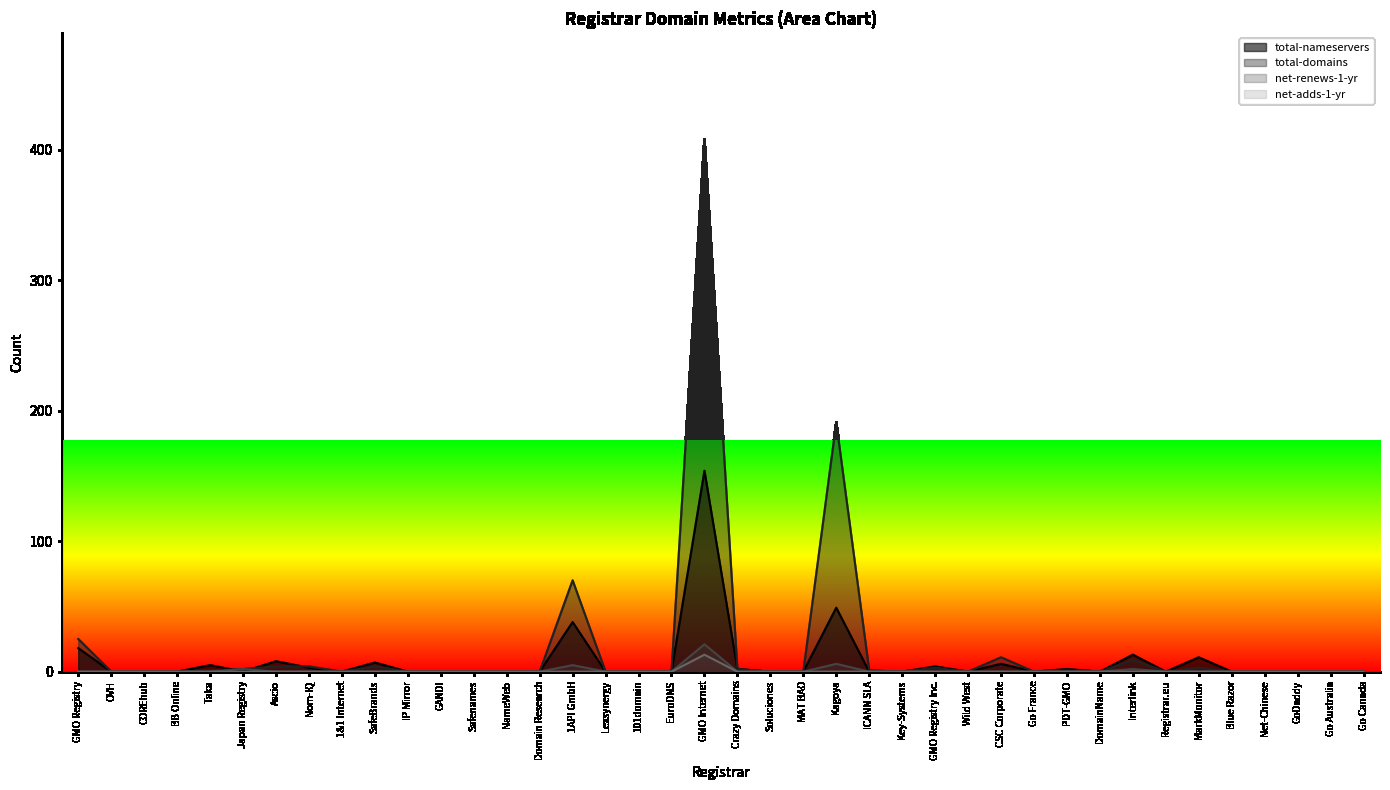

Reading left to right, list all the values displayed in this chart.

total-nameservers: GMO Registry=18	OVH=0	COREhub=0	BB Online=0	Taka=5	Japan Registry=0	Ascio=8	Nom-IQ=3	1&1 Internet=0	SafeBrands=7	IP Mirror=0	GANDI=0	Safenames=0	NameWeb=0	Domain Research=0	1API GmbH=38	Lexsynergy=0	101domain=0	EuroDNS=0	GMO Internet=154	Crazy Domains=2	Soluciones=0	MAT BAO=0	Kagoya=49	ICANN SLA=0	Key-Systems=0	GMO Registry Inc.=4	Wild West=0	CSC Corporate=6	Go France=0	PDT-GMO=2	DomainName=0	Interlink=13	Registrar.eu=0	MarkMonitor=11	Blue Razor=0	Net-Chinese=0	GoDaddy=0	Go Australia=0	Go Canada=0
total-domains: GMO Registry=25	OVH=0	COREhub=0	BB Online=0	Taka=1	Japan Registry=2	Ascio=4	Nom-IQ=4	1&1 Internet=0	SafeBrands=4	IP Mirror=0	GANDI=0	Safenames=0	NameWeb=0	Domain Research=0	1API GmbH=70	Lexsynergy=0	101domain=0	EuroDNS=0	GMO Internet=408	Crazy Domains=2	Soluciones=0	MAT BAO=0	Kagoya=191	ICANN SLA=1	Key-Systems=0	GMO Registry Inc.=3	Wild West=0	CSC Corporate=11	Go France=0	PDT-GMO=1	DomainName=0	Interlink=9	Registrar.eu=0	MarkMonitor=3	Blue Razor=0	Net-Chinese=0	GoDaddy=0	Go Australia=0	Go Canada=0
net-renews-1-yr: GMO Registry=0	OVH=0	COREhub=0	BB Online=0	Taka=0	Japan Registry=2	Ascio=0	Nom-IQ=0	1&1 Internet=0	SafeBrands=0	IP Mirror=0	GANDI=0	Safenames=0	NameWeb=0	Domain Research=0	1API GmbH=5	Lexsynergy=0	101domain=0	EuroDNS=0	GMO Internet=21	Crazy Domains=0	Soluciones=0	MAT BAO=0	Kagoya=6	ICANN SLA=0	Key-Systems=0	GMO Registry Inc.=0	Wild West=0	CSC Corporate=0	Go France=0	PDT-GMO=0	DomainName=0	Interlink=2	Registrar.eu=0	MarkMonitor=0	Blue Razor=0	Net-Chinese=0	GoDaddy=0	Go Australia=0	Go Canada=0
net-adds-1-yr: GMO Registry=0	OVH=0	COREhub=0	BB Online=0	Taka=0	Japan Registry=0	Ascio=0	Nom-IQ=0	1&1 Internet=0	SafeBrands=0	IP Mirror=0	GANDI=0	Safenames=0	NameWeb=0	Domain Research=0	1API GmbH=0	Lexsynergy=0	101domain=0	EuroDNS=0	GMO Internet=13	Crazy Domains=0	Soluciones=0	MAT BAO=0	Kagoya=0	ICANN SLA=0	Key-Systems=0	GMO Registry Inc.=0	Wild West=0	CSC Corporate=0	Go France=0	PDT-GMO=0	DomainName=0	Interlink=0	Registrar.eu=0	MarkMonitor=0	Blue Razor=0	Net-Chinese=0	GoDaddy=0	Go Australia=0	Go Canada=0